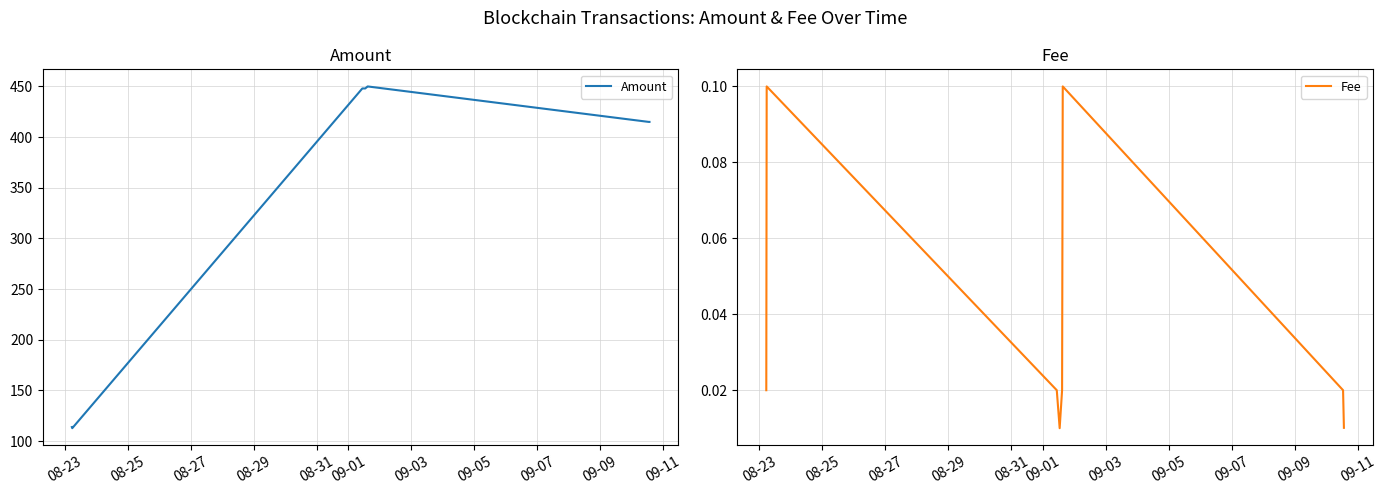

How many interior local valleys does the Amount series have?

2